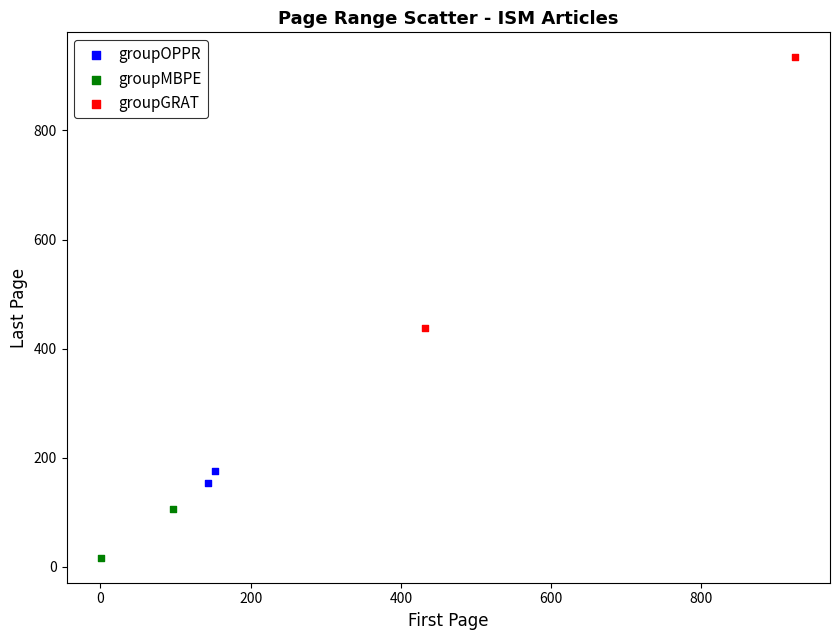

Which series has the largest Y range (max minus min)?

groupGRAT